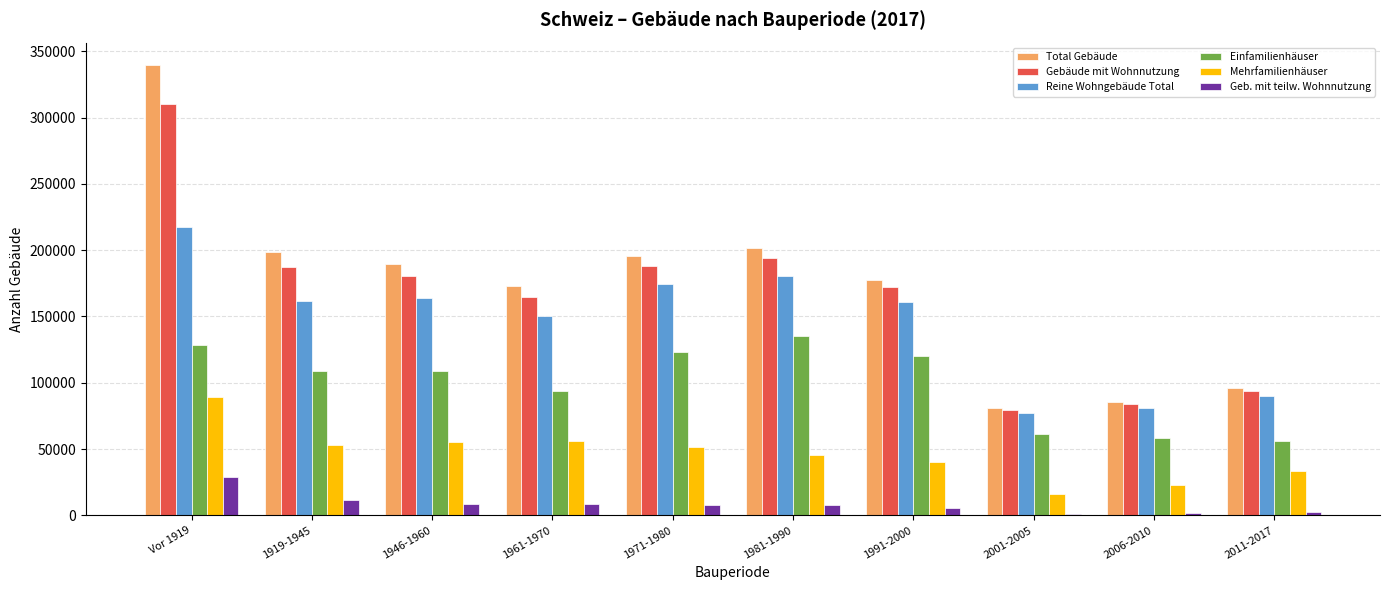

What is the value of the Gebäude mit Wohnnutzung bar at the 8th from the left?

79730